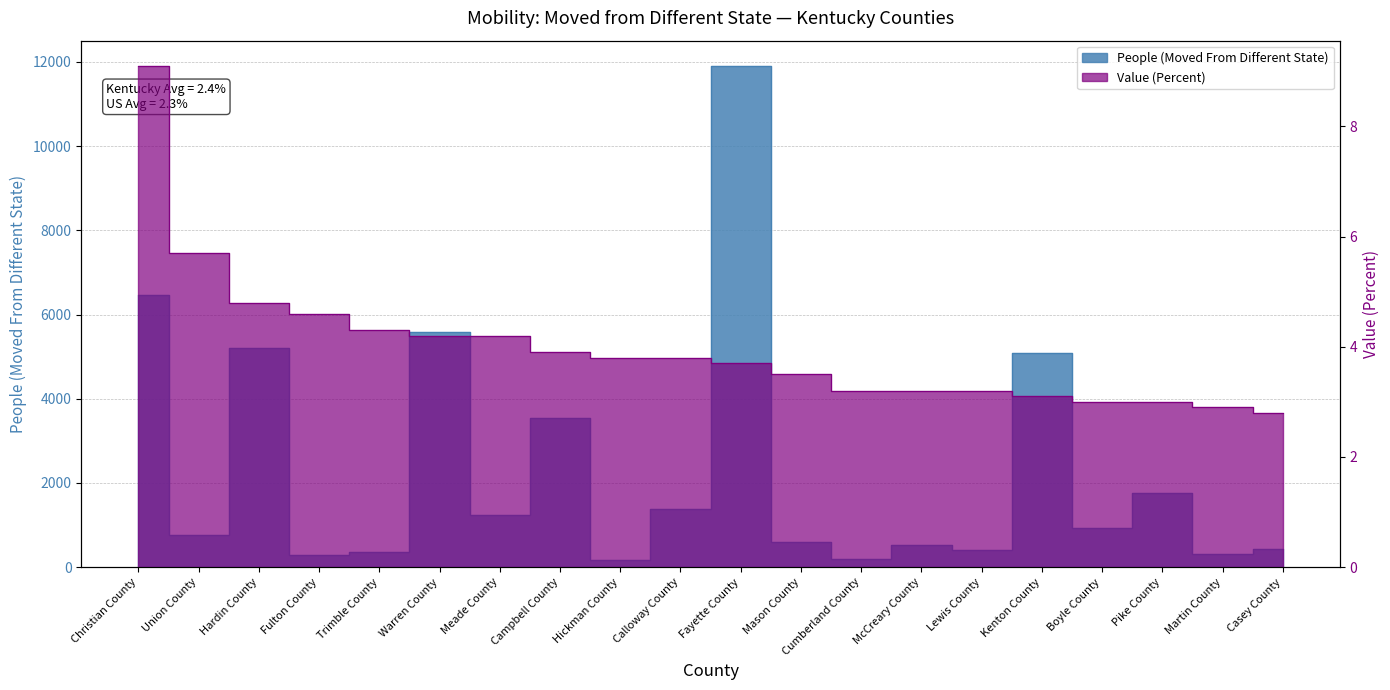

What is the difference between the second highest and second lowest values in the Value (Percent) series?

2.8